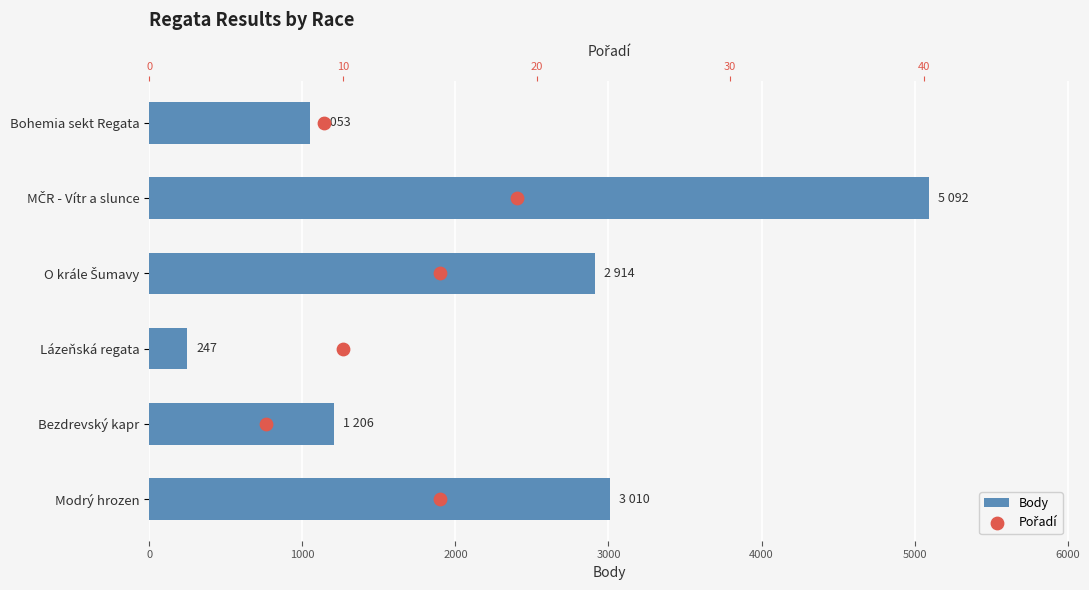

Which series contains the lowest Y value?

Pořadí